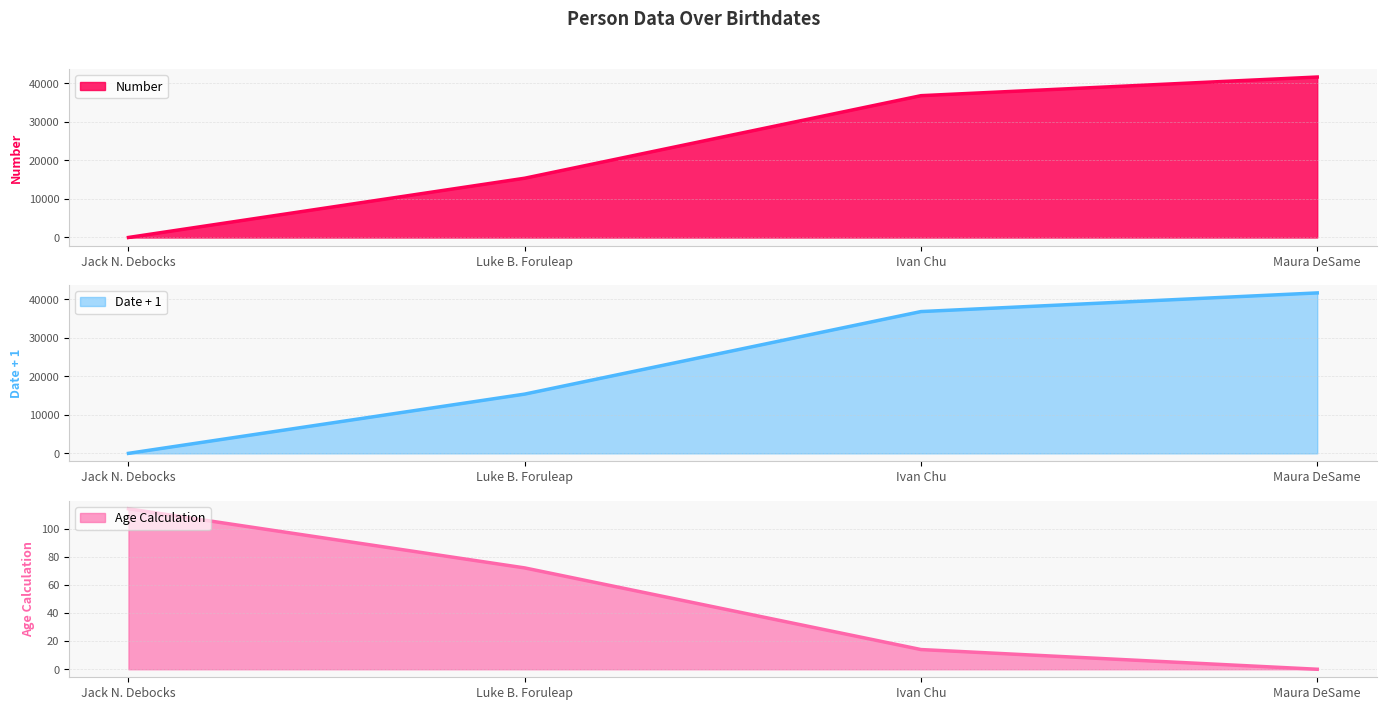

Rank the series by their maximum value, from lowest to highest.

Age Calculation, Number, Date + 1